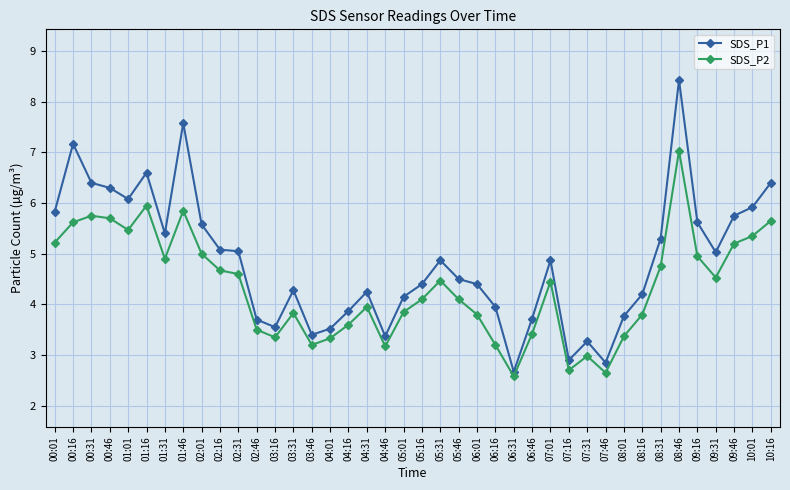

At which category is the sum across all series the highest?

08:46